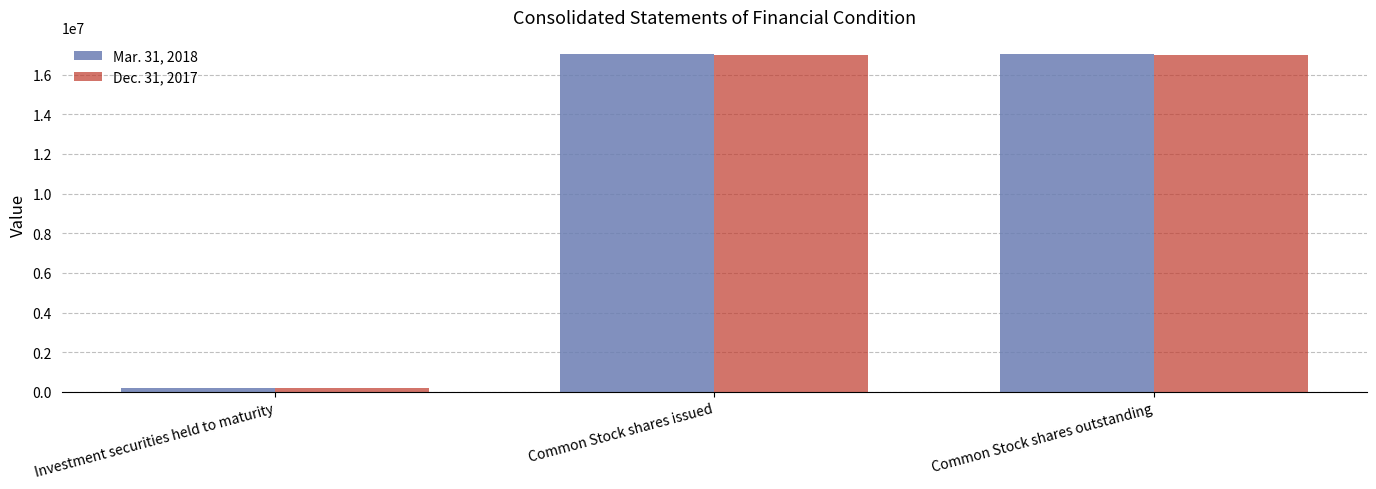

Reading left to right, list all the values displayed in this chart.

Mar. 31, 2018: 222210	17044066	17044066
Dec. 31, 2017: 215007	16988951	16988951